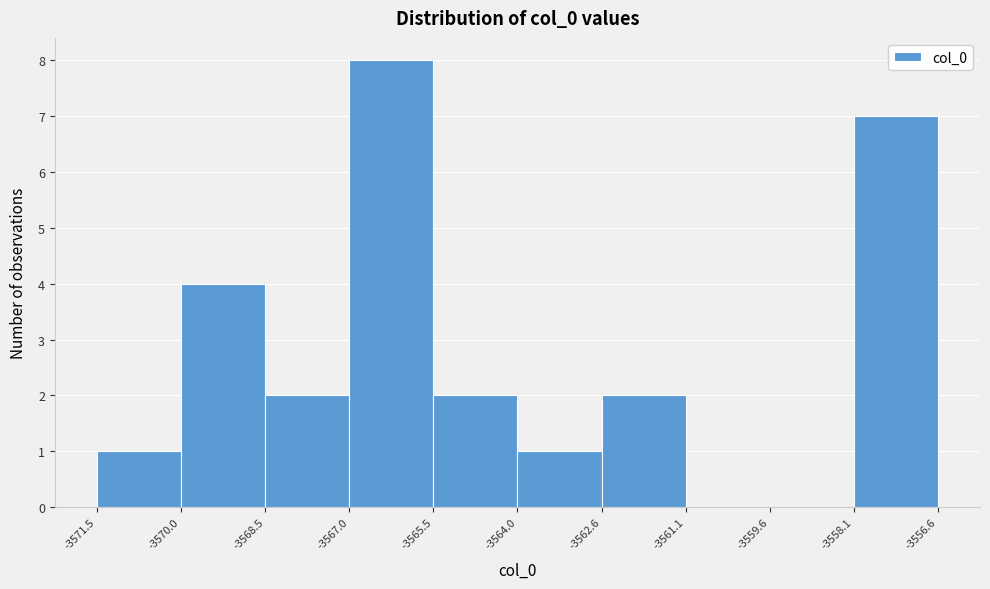

Reading left to right, list every bar in this chart as the range it spans on the x-axis followed by its height. The values are not printed on the chart, so give them approximately, as read against the axis.

-3571.5 to -3570.0: 1
-3570.0 to -3568.5: 4
-3568.5 to -3567.0: 2
-3567.0 to -3565.5: 8
-3565.5 to -3564.0: 2
-3564.0 to -3562.6: 1
-3562.6 to -3561.1: 2
-3561.1 to -3559.6: 0
-3559.6 to -3558.1: 0
-3558.1 to -3556.6: 7